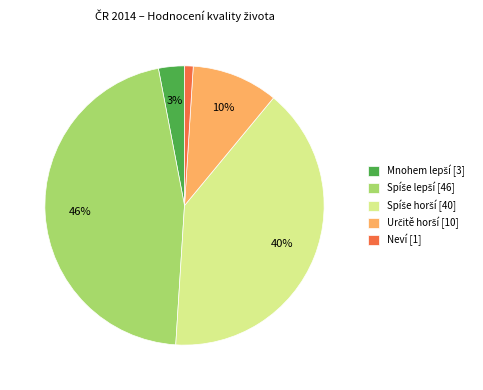

To the nearest percent, what is the average slice percentage?

20%